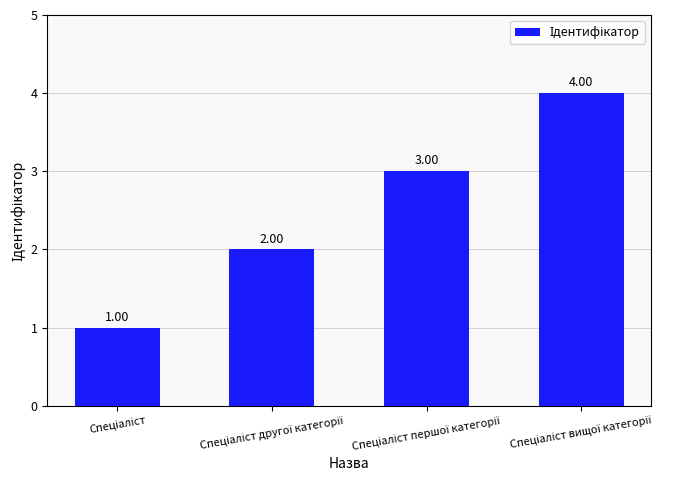

What is the sum of all values?

10